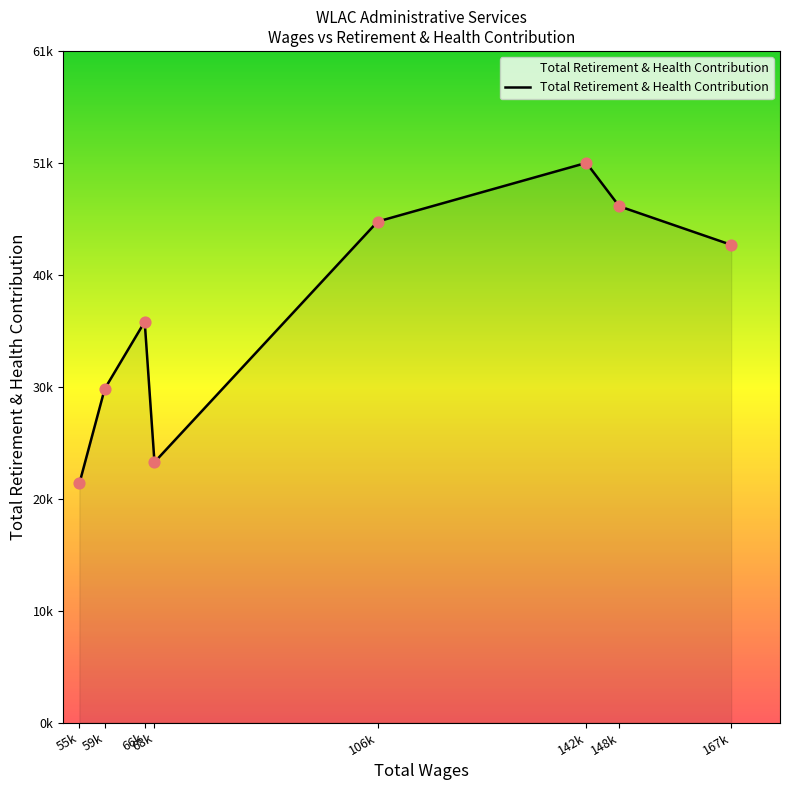

What is the change in value from 55k to 68k?

+1948